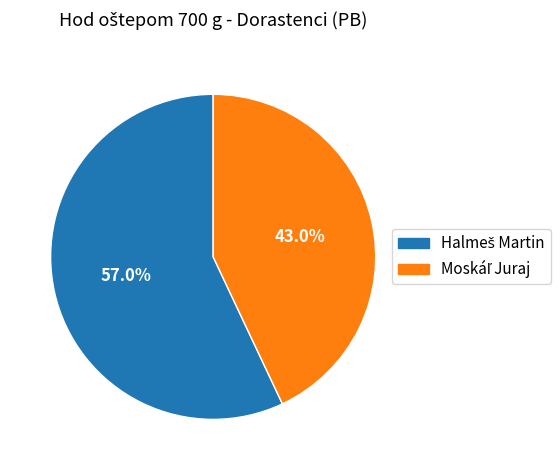

How many slices are in this pie chart?

2